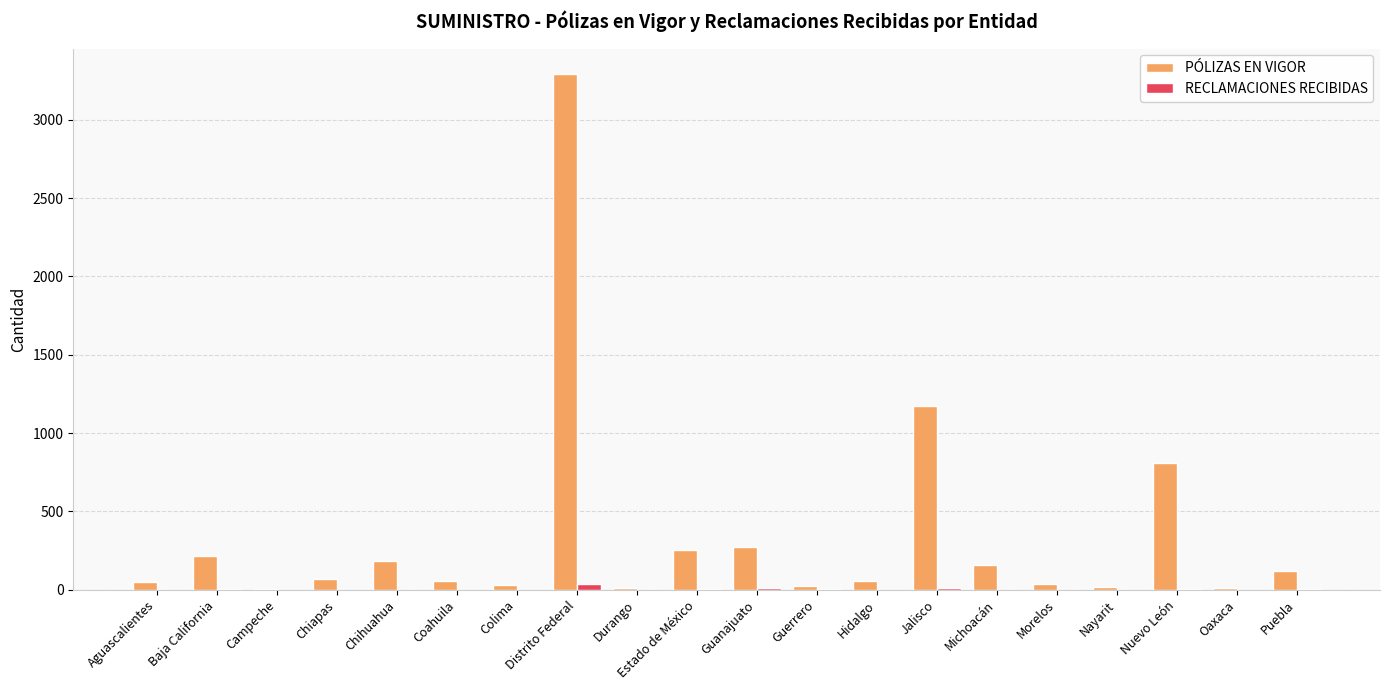

Does the chart contain stacked bars?

No